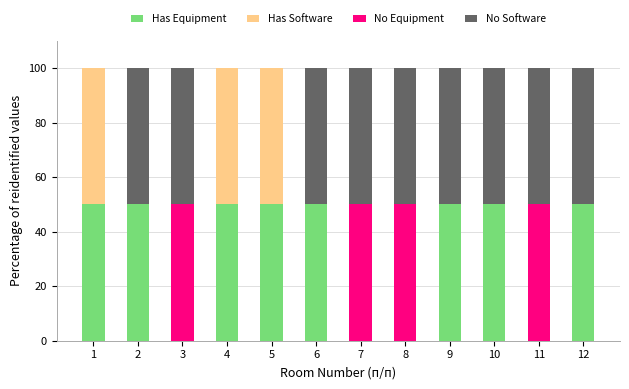

What is the sum of the Has Equipment values at 4 and 7?

50